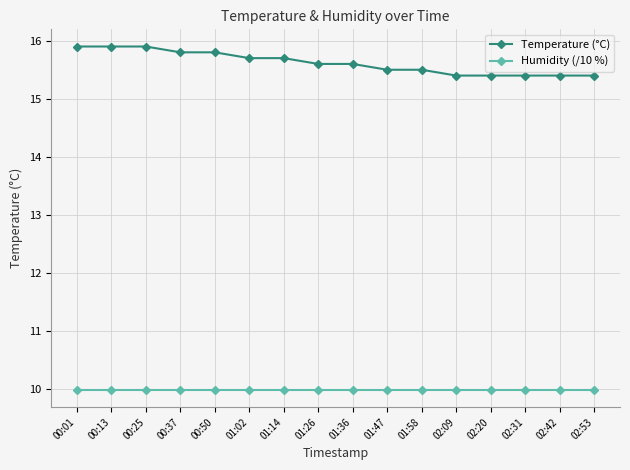

What is the sum of all Temperature (°C) values?

249.9